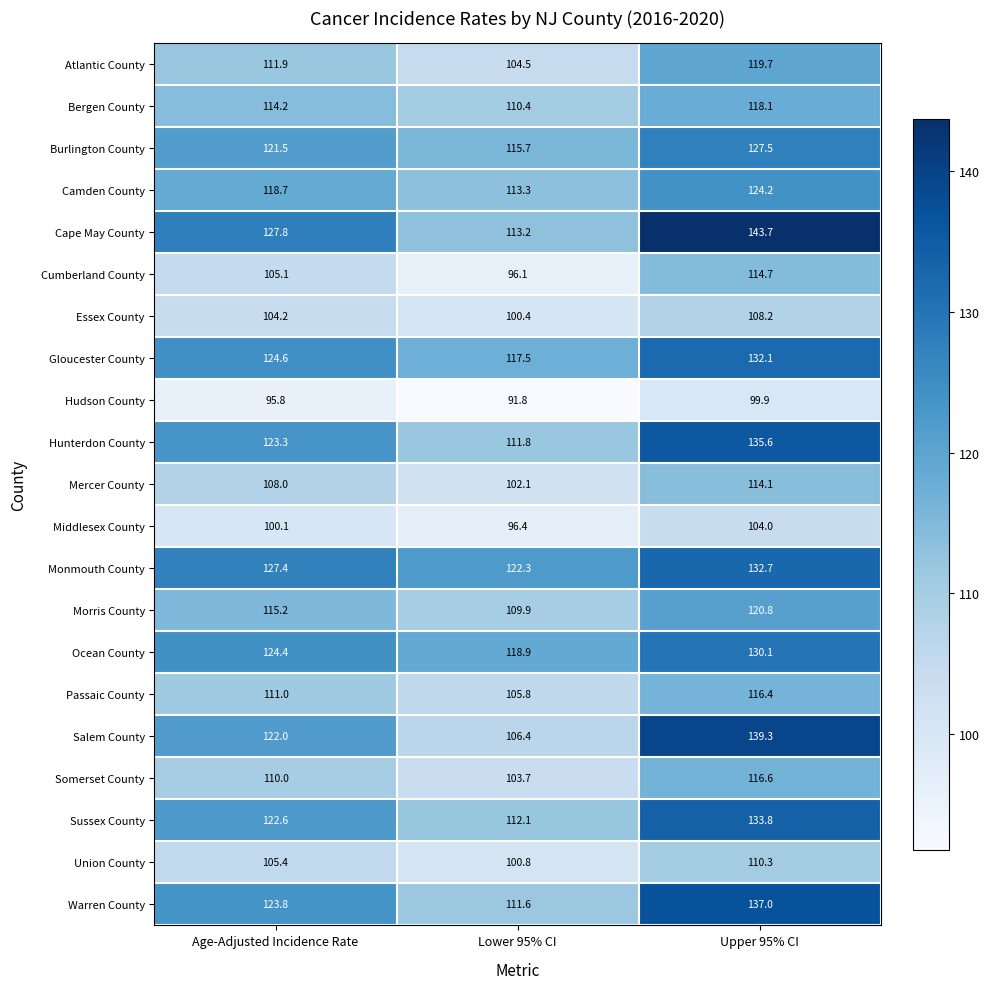

What is the highest value of the Essex County series?

108.2